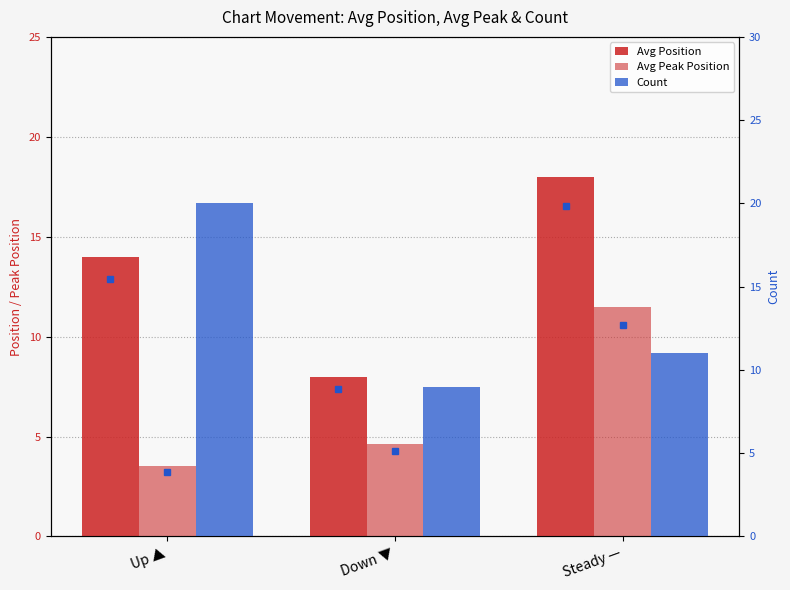

The value of Avg Position at Up ▲ is 14.0. True or false?

True